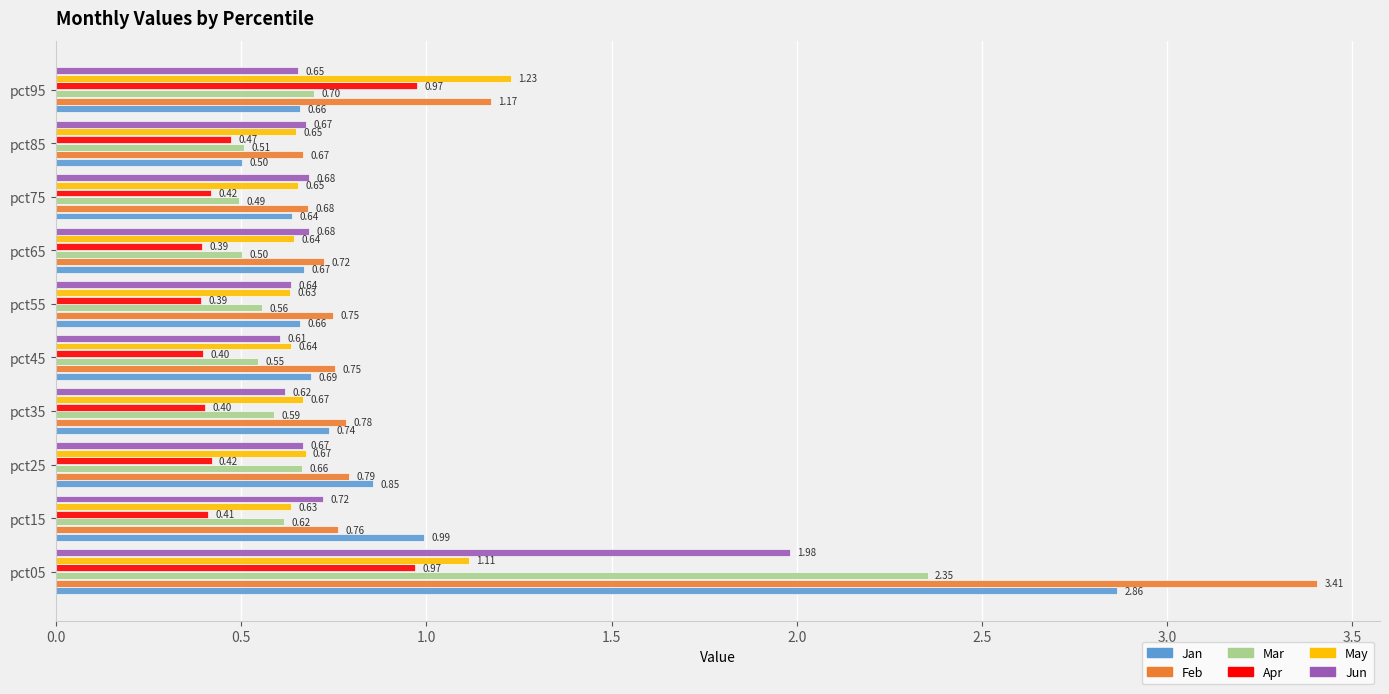

Which series has the widest spread of values?

Feb